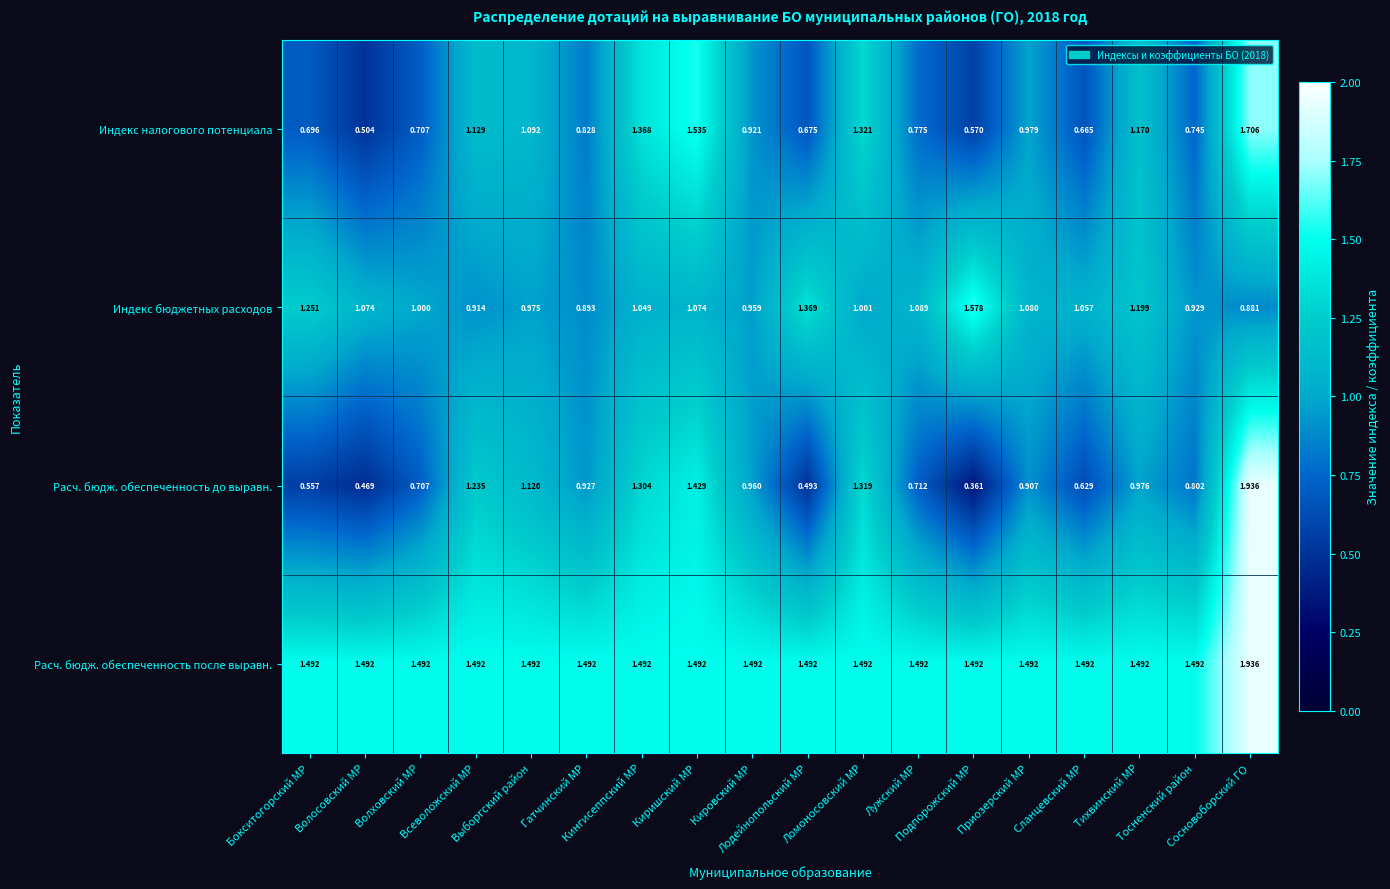

Which series has the largest range (max minus min)?

Расч. бюдж. обеспеченность до выравн.